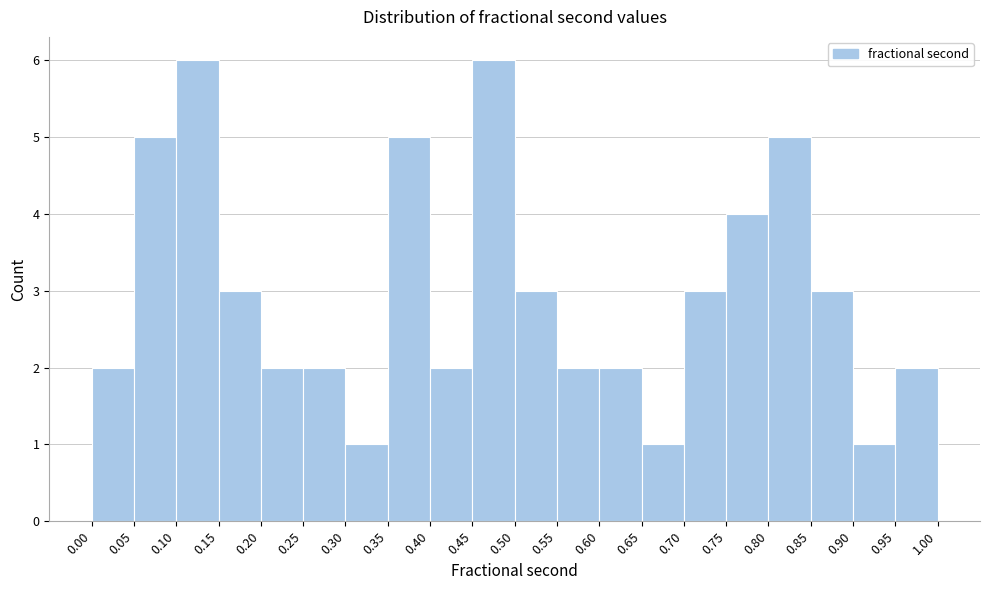

Reading left to right, transcribe this chart: for each bar, give the range it covers on the x-axis and its height. The values are not printed on the chart, so give them approximately, as read against the axis.

0.00 to 0.05: 2
0.05 to 0.10: 5
0.10 to 0.15: 6
0.15 to 0.20: 3
0.20 to 0.25: 2
0.25 to 0.30: 2
0.30 to 0.35: 1
0.35 to 0.40: 5
0.40 to 0.45: 2
0.45 to 0.50: 6
0.50 to 0.55: 3
0.55 to 0.60: 2
0.60 to 0.65: 2
0.65 to 0.70: 1
0.70 to 0.75: 3
0.75 to 0.80: 4
0.80 to 0.85: 5
0.85 to 0.90: 3
0.90 to 0.95: 1
0.95 to 1.00: 2